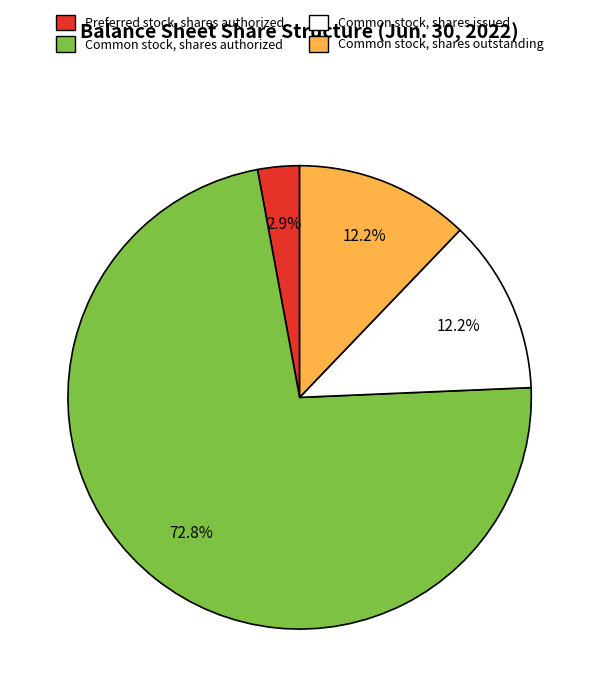

Is there any slice that represents more than half of the pie?

Yes